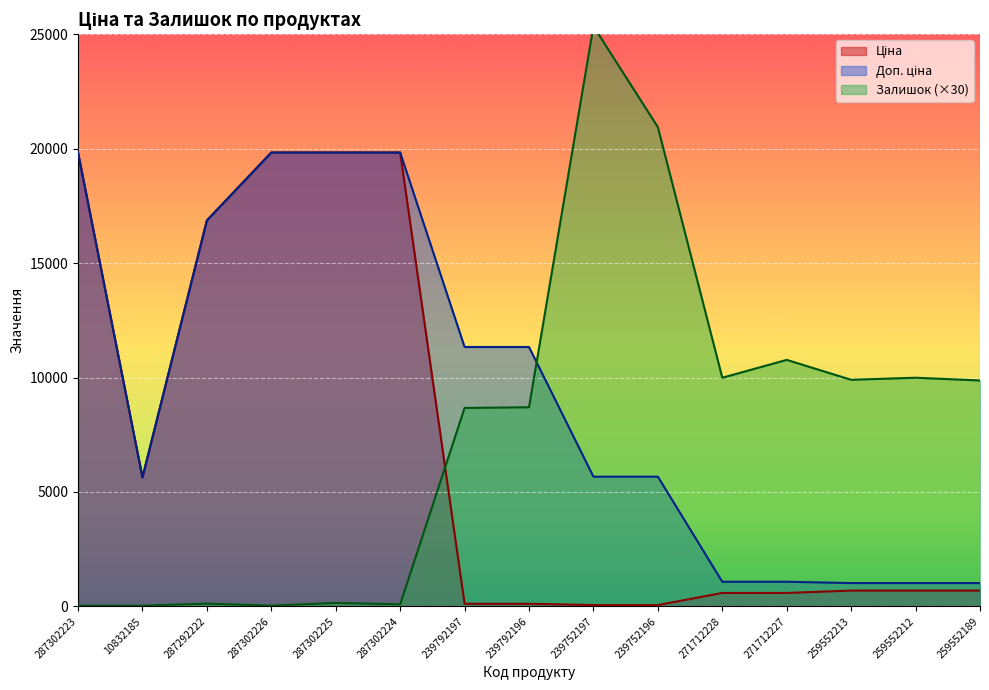

Rank the series by their maximum value, from lowest to highest.

Ціна, Доп. ціна, Залишок